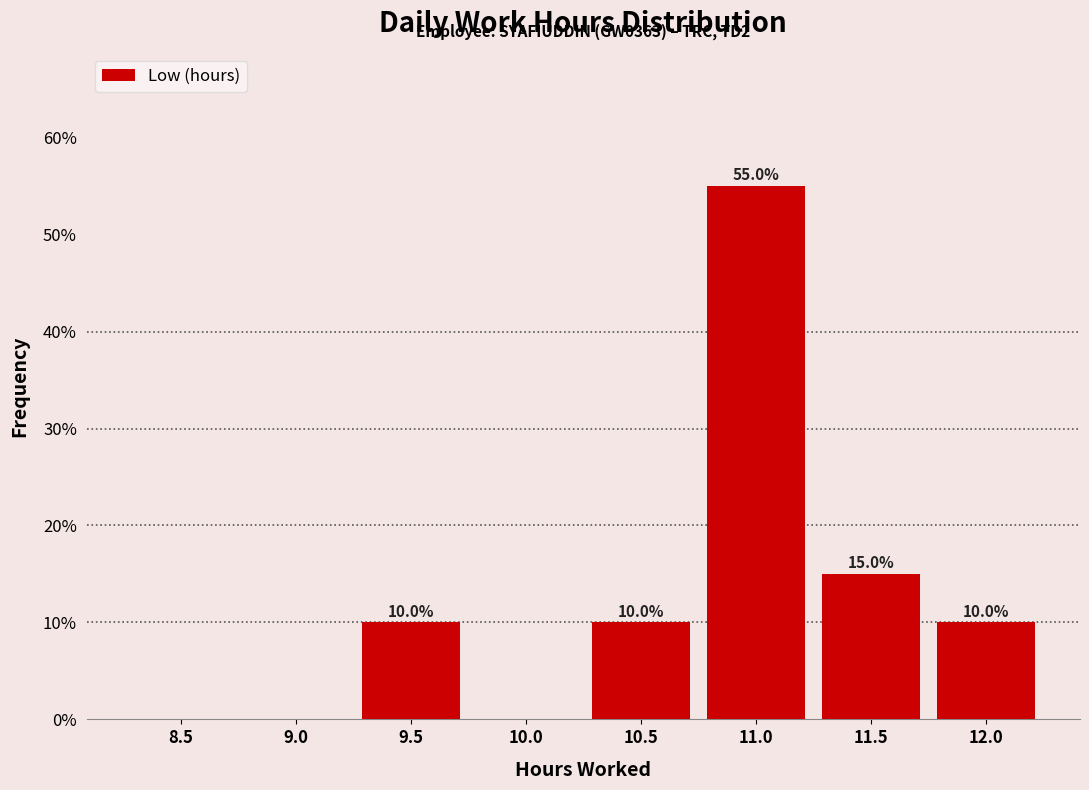

Reading right to left, list all the values displayed in this chart.

12.0=10.0	11.5=15.0	11.0=55.0	10.5=10.0	10.0=0.0	9.5=10.0	9.0=0.0	8.5=0.0